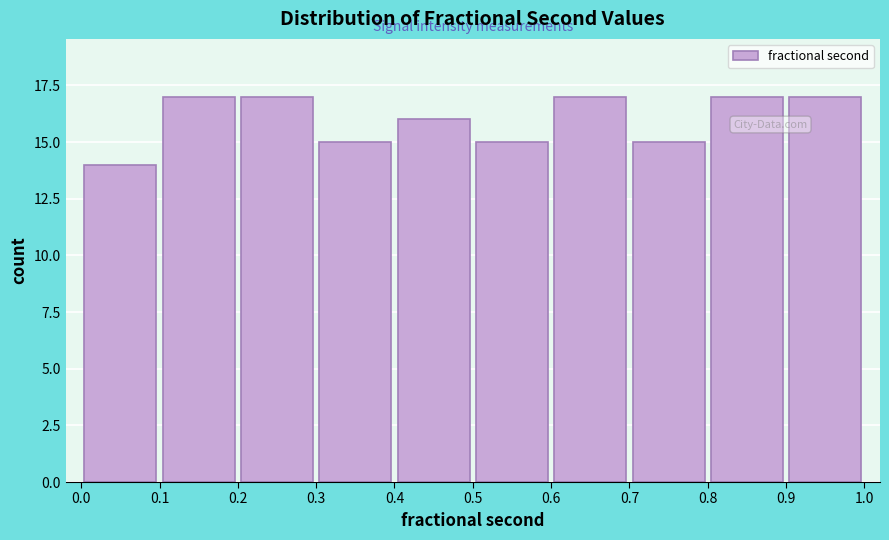

Reading left to right, transcribe this chart: for each bar, give the range it covers on the x-axis and its height. The values are not printed on the chart, so give them approximately, as read against the axis.

0.0 to 0.1: 14
0.1 to 0.2: 17
0.2 to 0.3: 17
0.3 to 0.4: 15
0.4 to 0.5: 16
0.5 to 0.6: 15
0.6 to 0.7: 17
0.7 to 0.8: 15
0.8 to 0.9: 17
0.9 to 1.0: 17